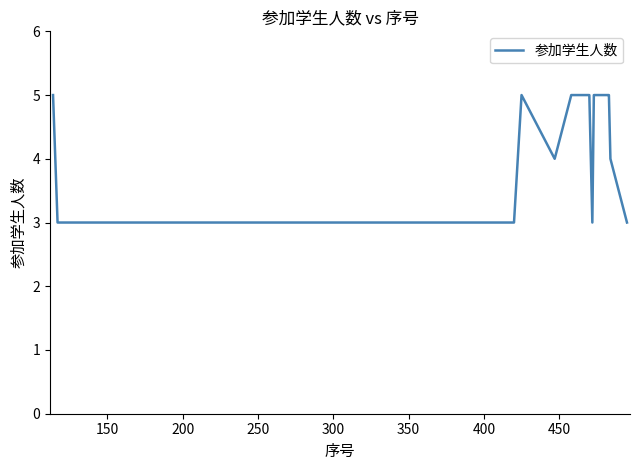

What is the smallest value displayed?

3